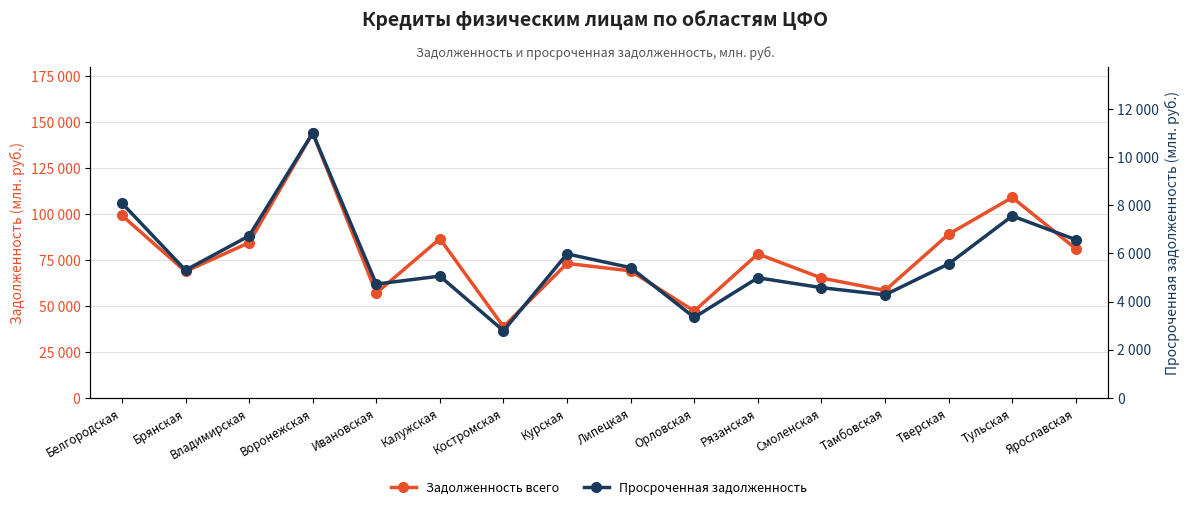

True or false: Просроченная задолженность and Задолженность всего cross at least once.

False